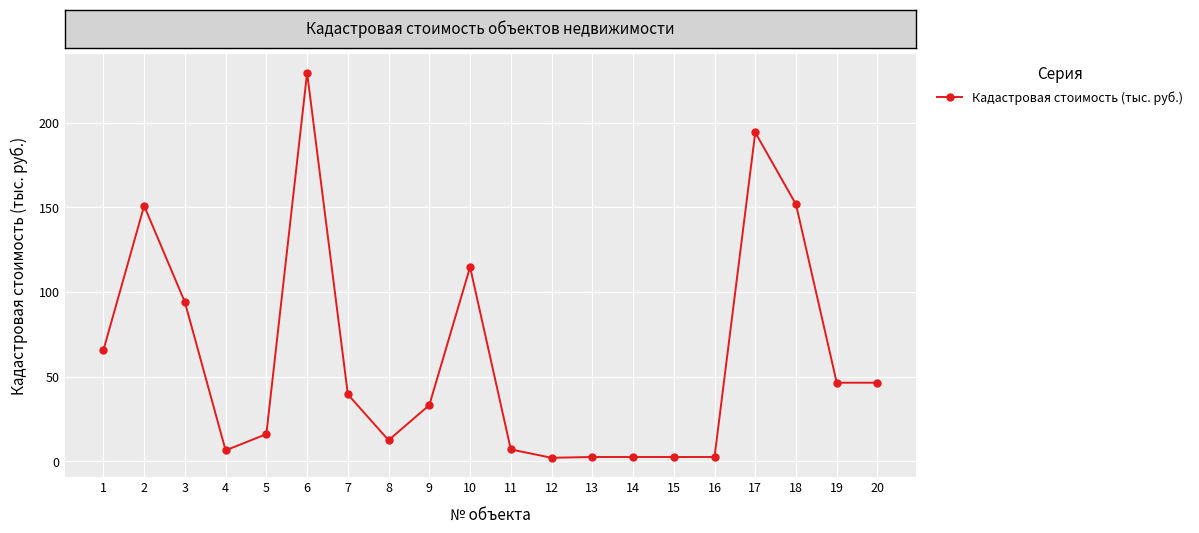

True or false: the data has more than 2 interior local peaks.

True